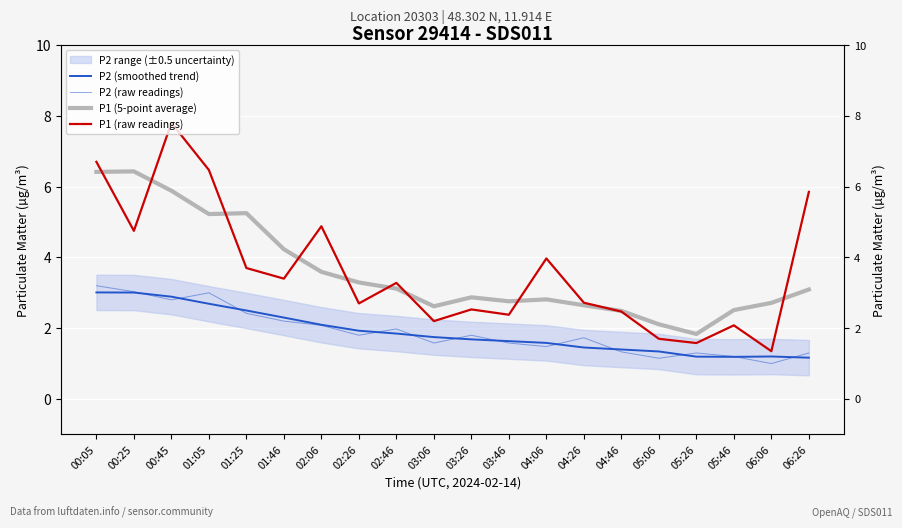

What is the label of the 5th point from the right?

05:06